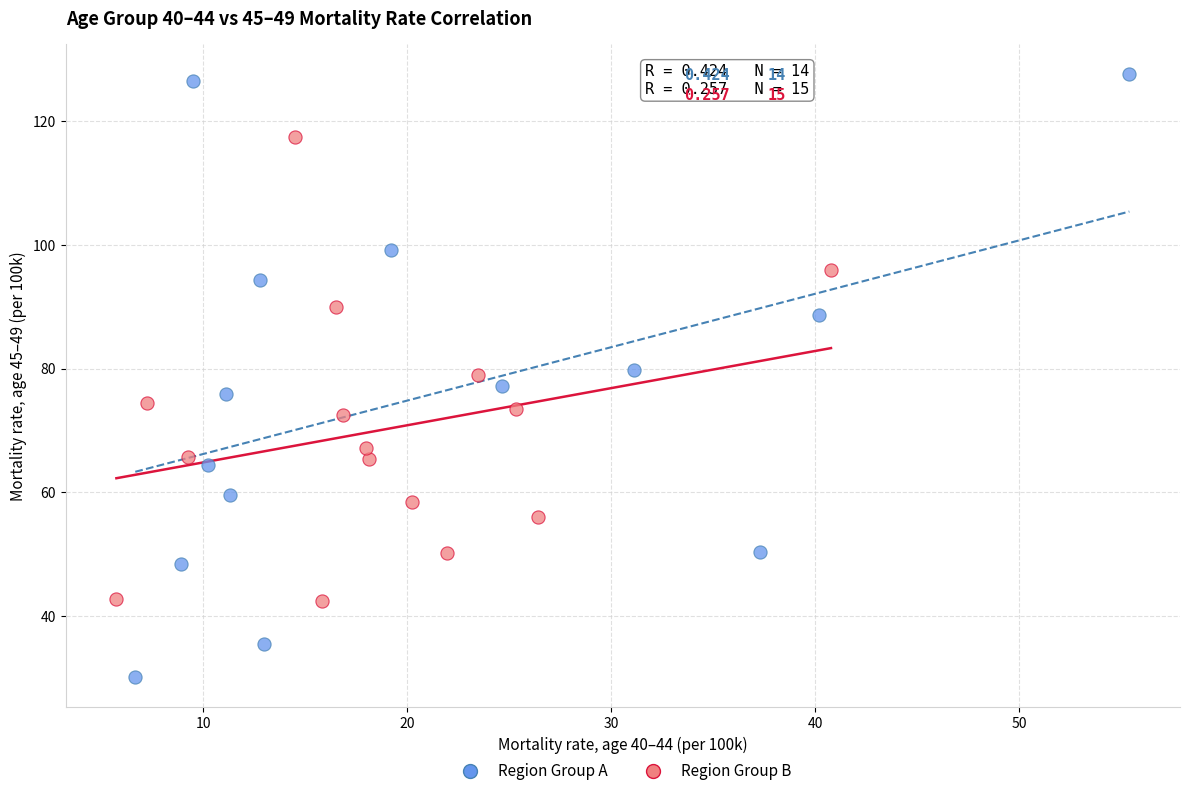

Which series has the largest Y range (max minus min)?

Region Group A